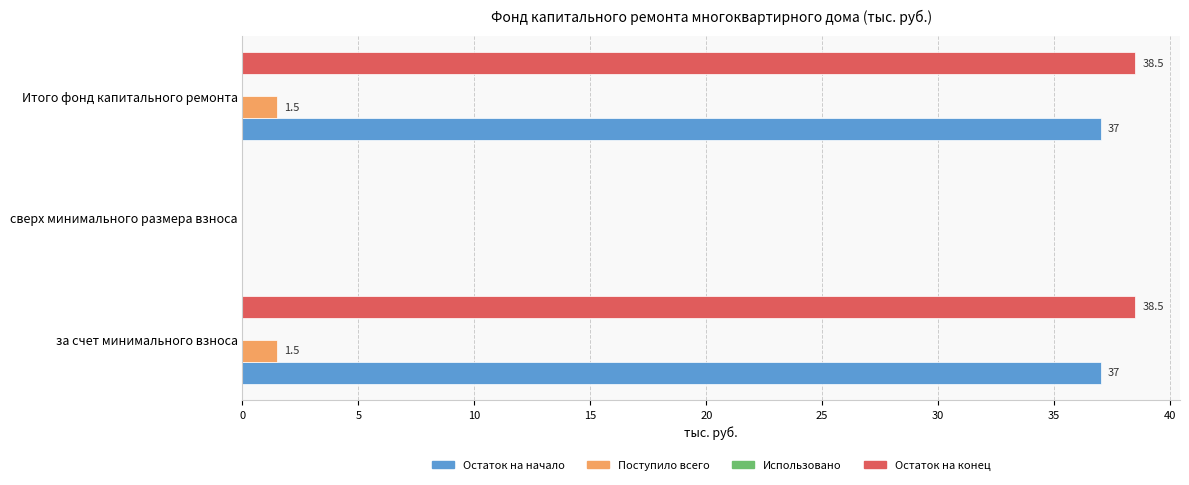

What is the total value across all series at Итого фонд капитального ремонта?

77.0